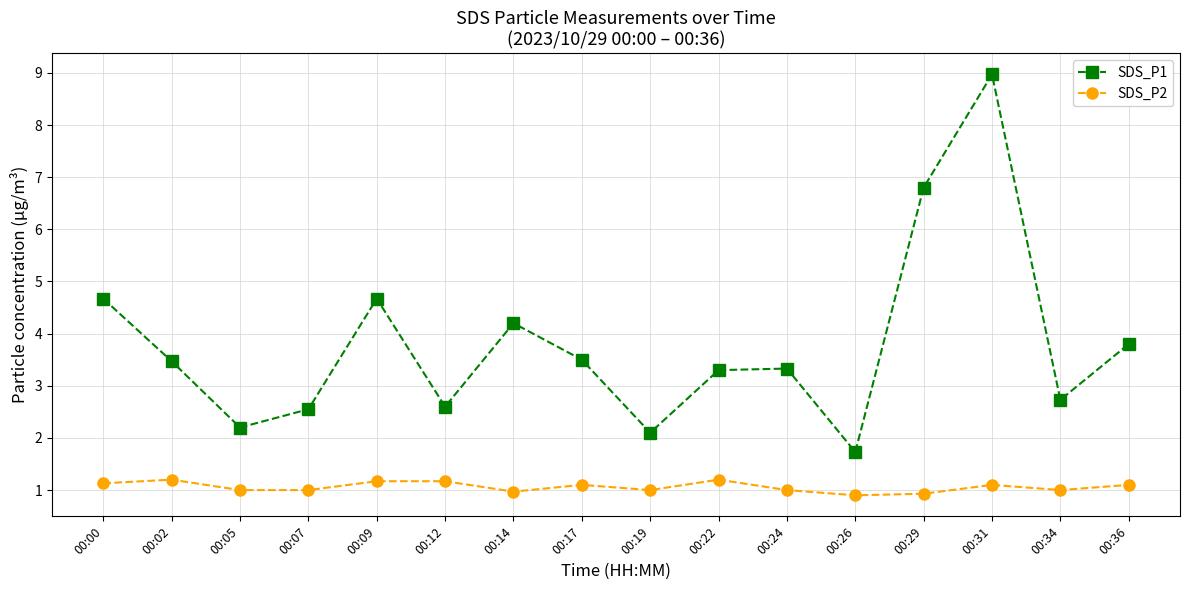

How many lines are shown in the chart?

2